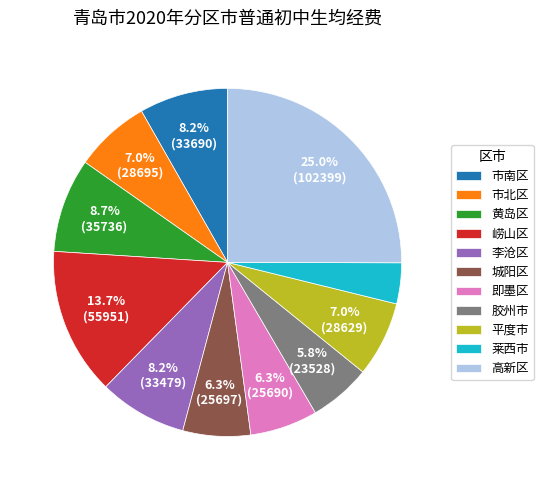

The 崂山区 slice represents 14% of the pie. True or false?

True